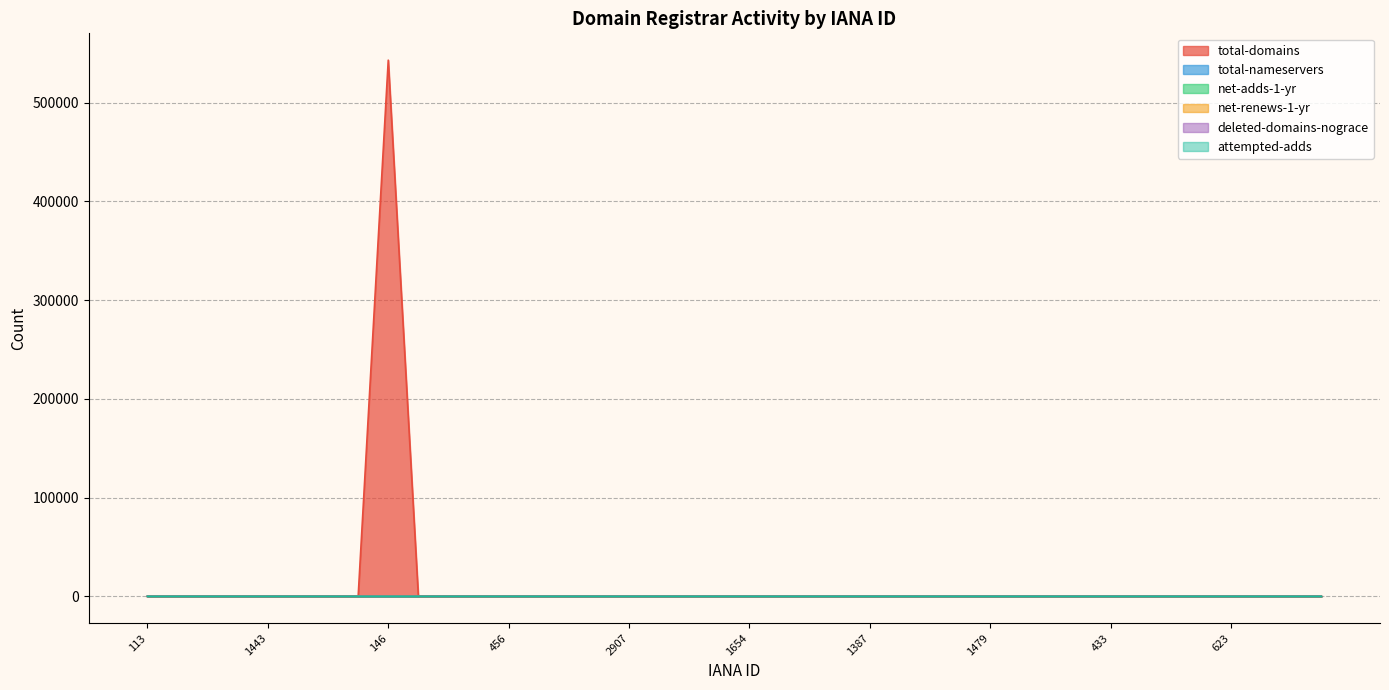

Reading left to right, extract all data points from this chart.

total-domains: 1	0	18	1	5	0	0	0	543165	0	0	0	0	19	7	0	0	0	0	2	0	0	0	0	38	0	1	0	23	42	0	7	12	0	9	2	0	0	0	0
total-nameservers: 5	0	6	5	2	0	0	0	6	0	0	0	0	14	10	0	0	0	0	4	0	0	0	0	48	0	4	0	10	35	0	14	8	0	12	2	0	0	0	0
net-adds-1-yr: 0	0	0	0	0	0	0	0	6	0	0	0	0	0	0	0	0	0	0	0	0	0	0	0	2	0	0	0	0	0	0	0	0	0	0	0	0	0	0	0
net-renews-1-yr: 0	0	0	0	1	0	0	0	26	0	0	0	0	0	0	0	0	0	0	0	0	0	0	0	0	0	0	0	0	0	0	0	1	0	0	0	0	0	0	0
deleted-domains-nograce: 0	0	0	0	0	0	0	0	0	0	0	0	0	0	0	0	0	0	0	0	0	0	0	0	0	0	0	0	0	3	0	0	0	0	0	0	0	0	0	0
attempted-adds: 0	0	0	0	0	0	0	0	6	0	0	0	0	0	0	0	0	0	0	0	0	0	0	0	2	0	0	0	0	3	0	0	0	0	0	0	0	0	0	0